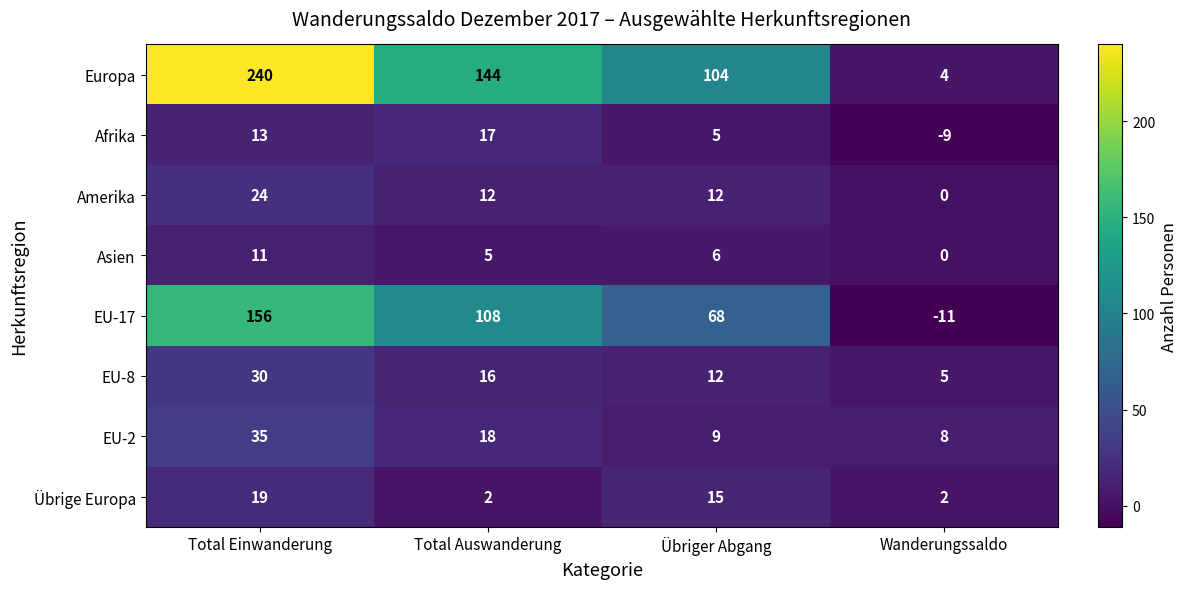

At Total Auswanderung, list the series in order from smallest to largest.

Übrige Europa, Asien, Amerika, EU-8, Afrika, EU-2, EU-17, Europa